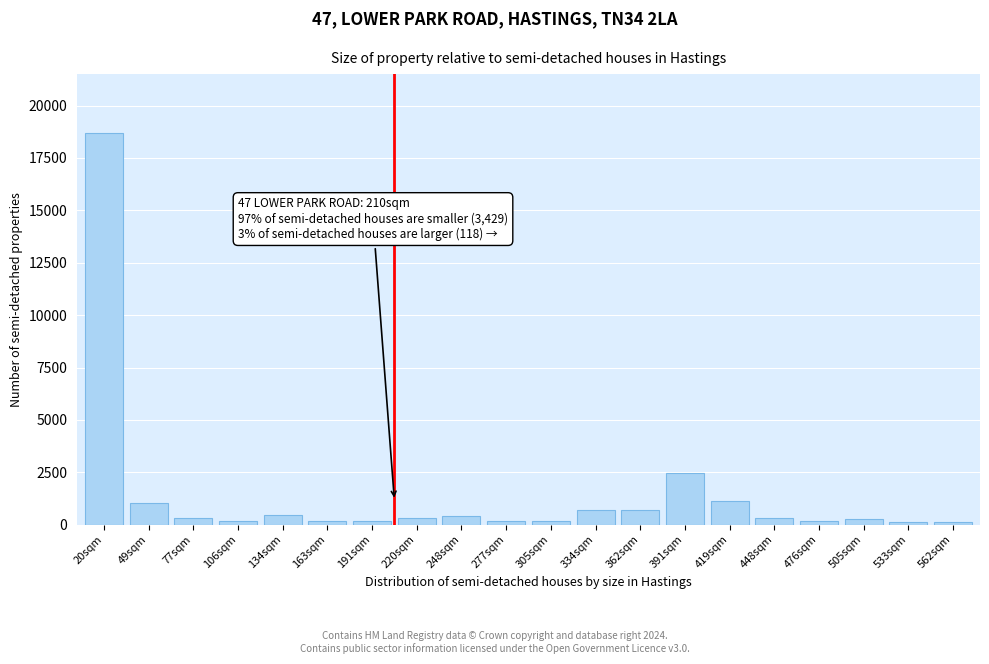

At which category does the chart reach its peak across all series?

20sqm